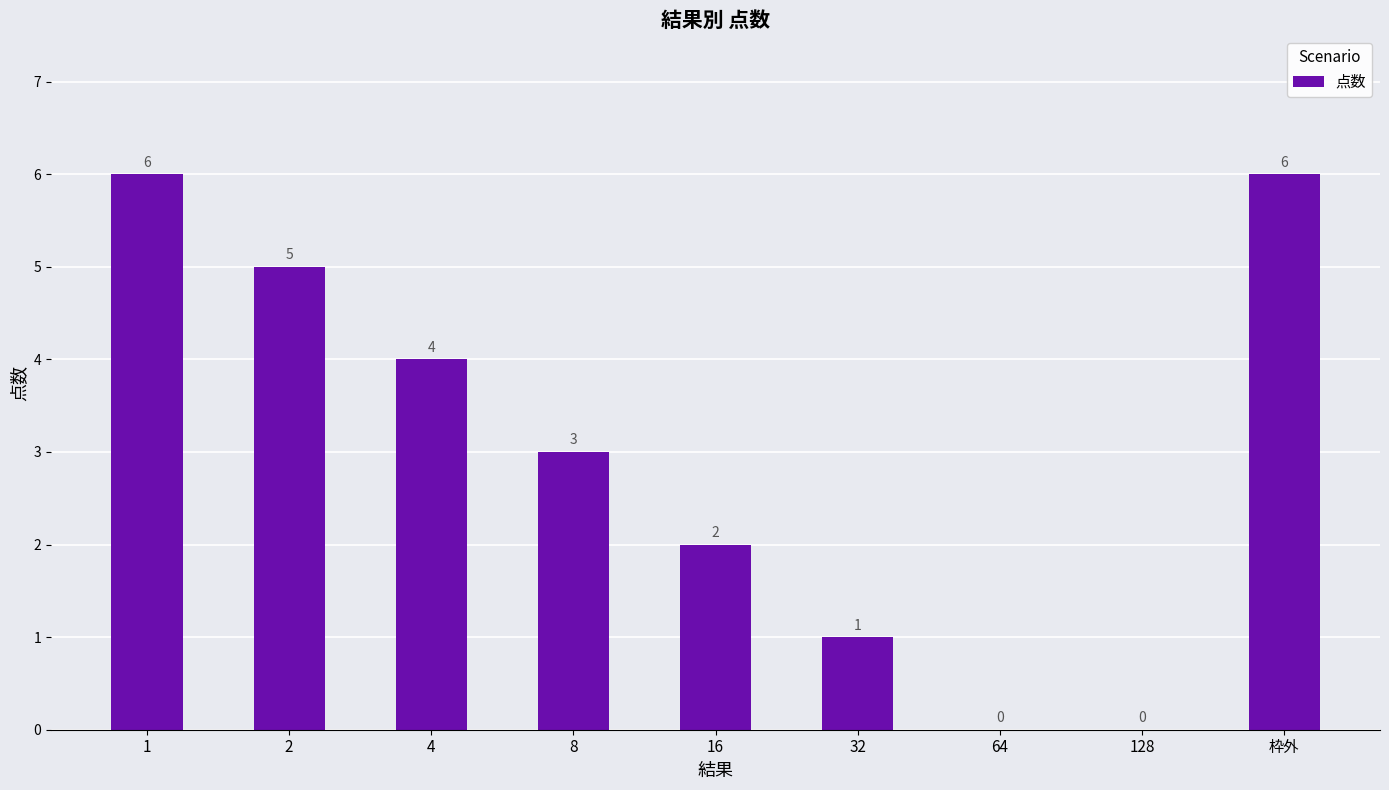

What is the sum of the values at 16 and 4?

6